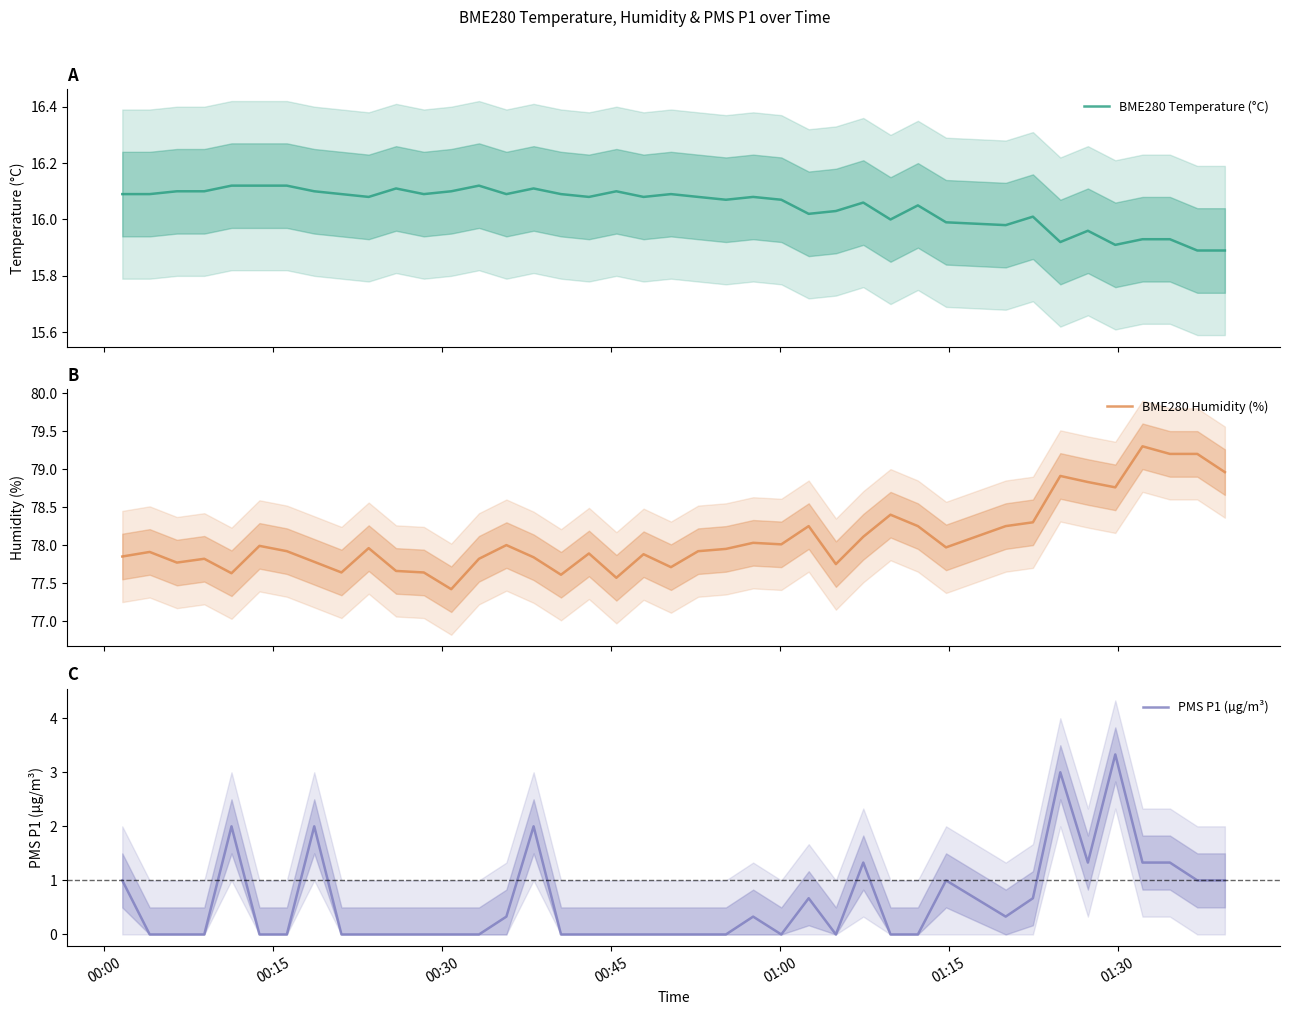

Is this an area chart (filled region under the line)?

No